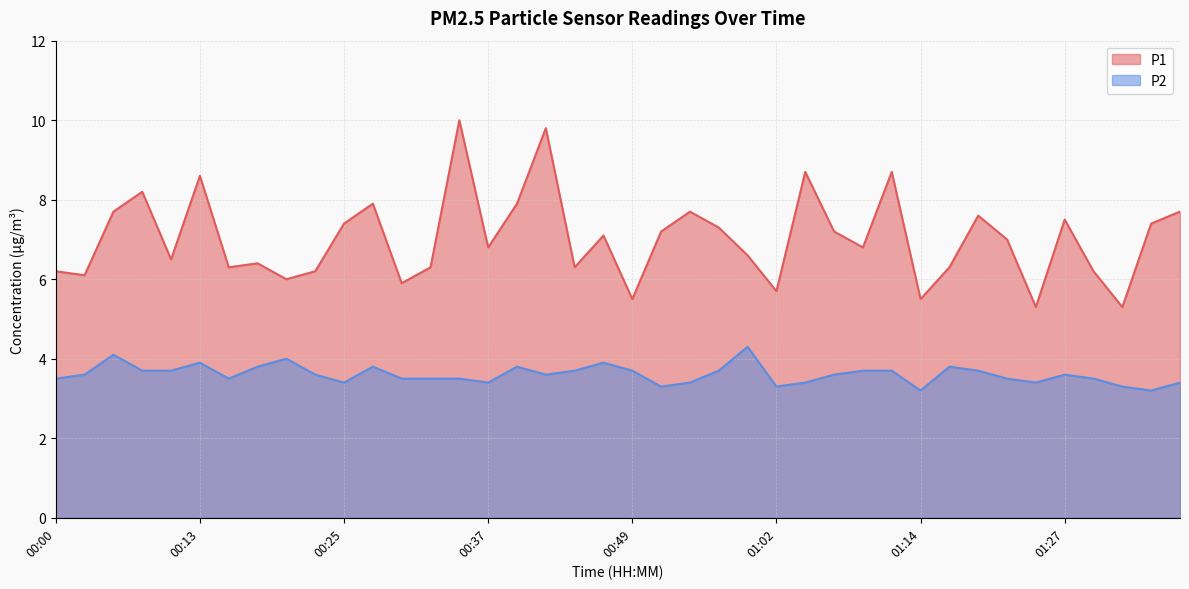

The value of P1 at 00:25 is 2.7. True or false?

False